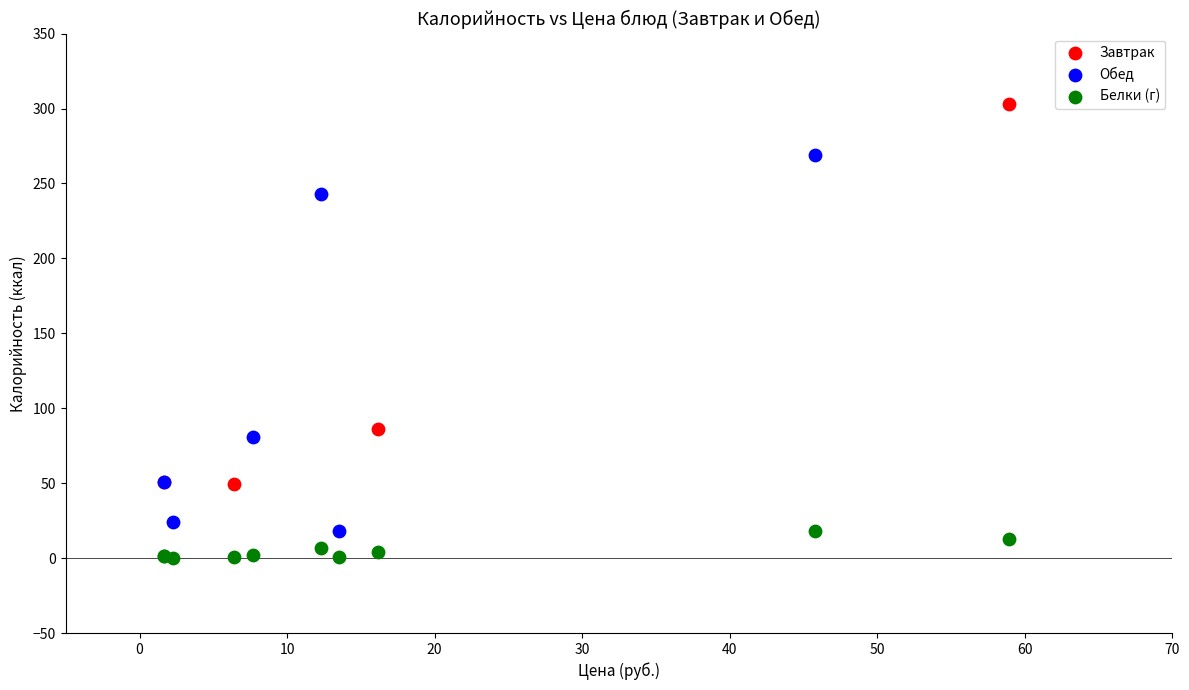

Which series contains the lowest Y value?

Белки (г)